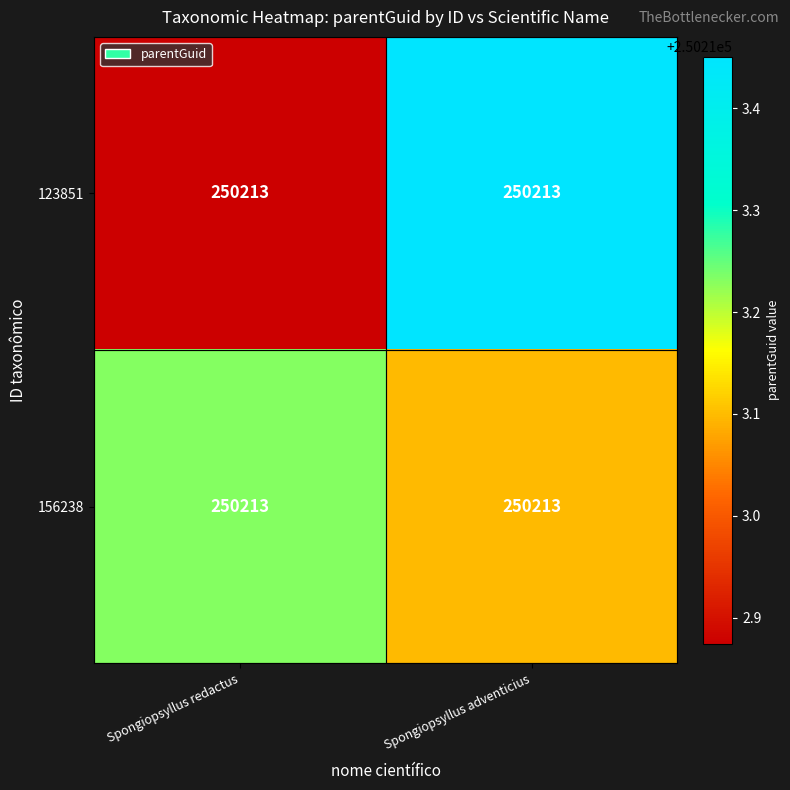

What is the spread (max minus min) of values at Spongiopsyllus redactus?

0.4